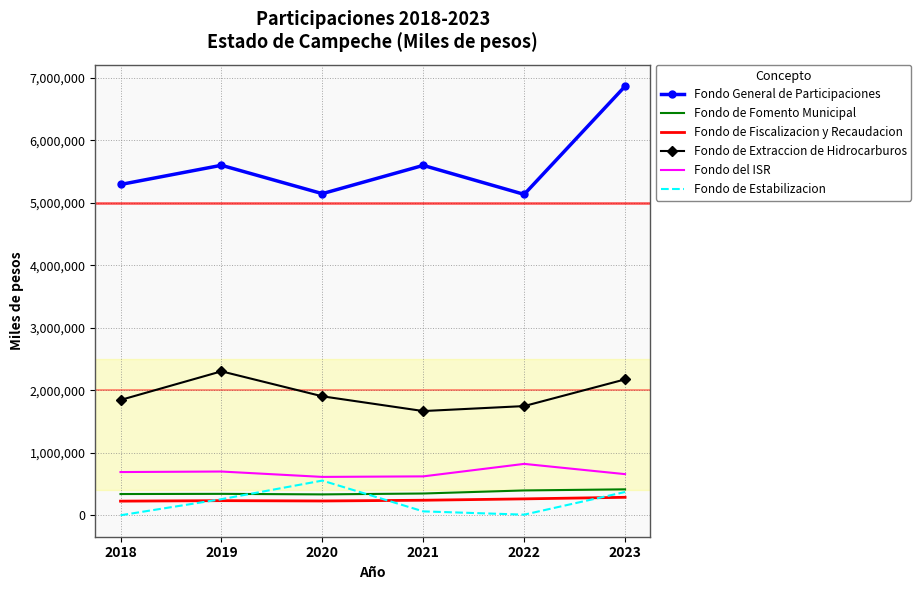

Which series has the largest range (max minus min)?

Fondo General de Participaciones